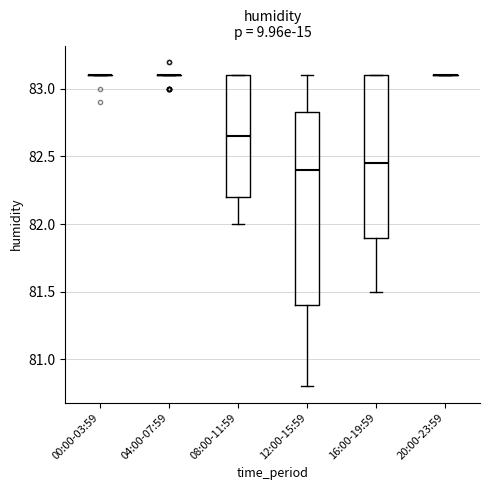

Reading left to right, read every box against the y-axis: the position of its median line, the range the box covers, and the ends of its whiskers. The values are not printed on the chart, so give them approximately, as read against the axis.

00:00-03:59: box collapsed to a line at 83.10, whiskers 83.10 to 83.10
04:00-07:59: box collapsed to a line at 83.10, whiskers 83.10 to 83.10
08:00-11:59: median 82.65, box 82.20 to 83.10, whiskers 82.00 to 83.10
12:00-15:59: median 82.40, box 81.40 to 82.85, whiskers 80.80 to 83.10
16:00-19:59: median 82.45, box 81.90 to 83.10, whiskers 81.50 to 83.10
20:00-23:59: box collapsed to a line at 83.10, whiskers 83.10 to 83.10